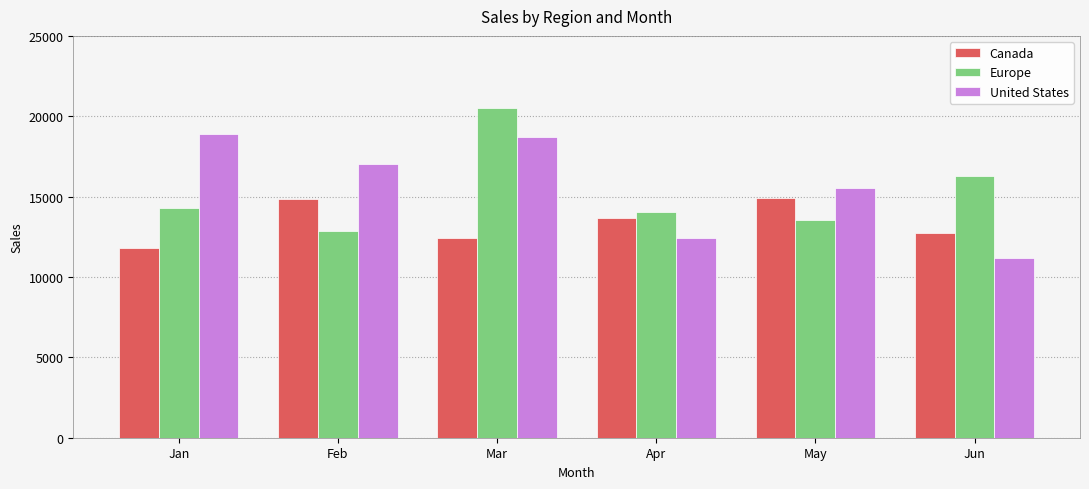

What is the sum of the United States values at Jan and Mar?

37630